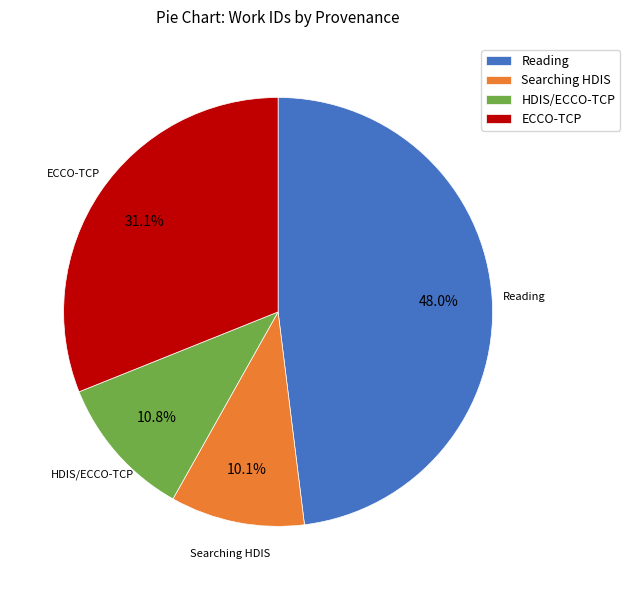

Do Reading and ECCO-TCP together represent more than half of the pie?

Yes